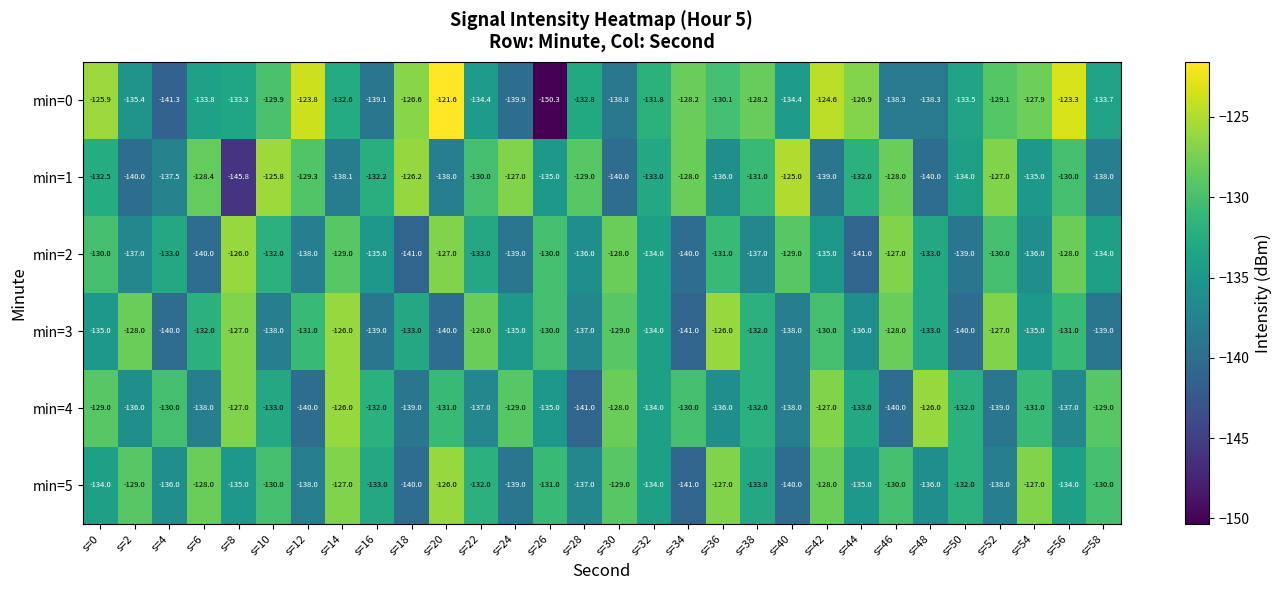

True or false: min=5 has a value of -127.0 at s=36.

True